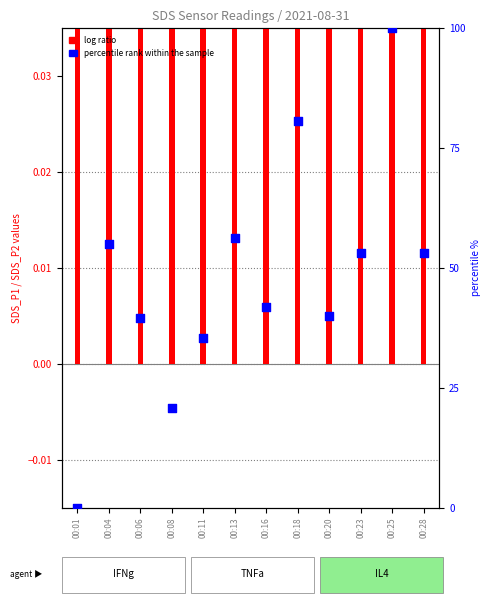

What is the change in value from 00:11 to 00:18?

+45.4